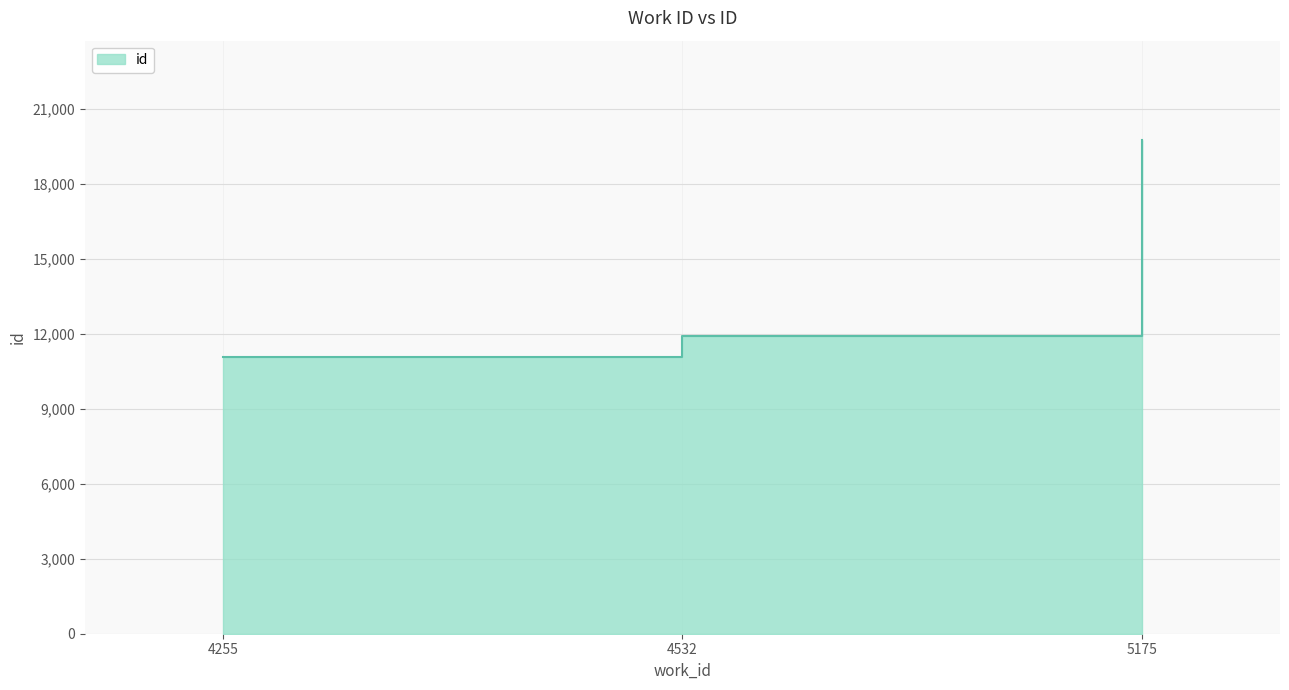

At which label is the value closest to 15429?

4532